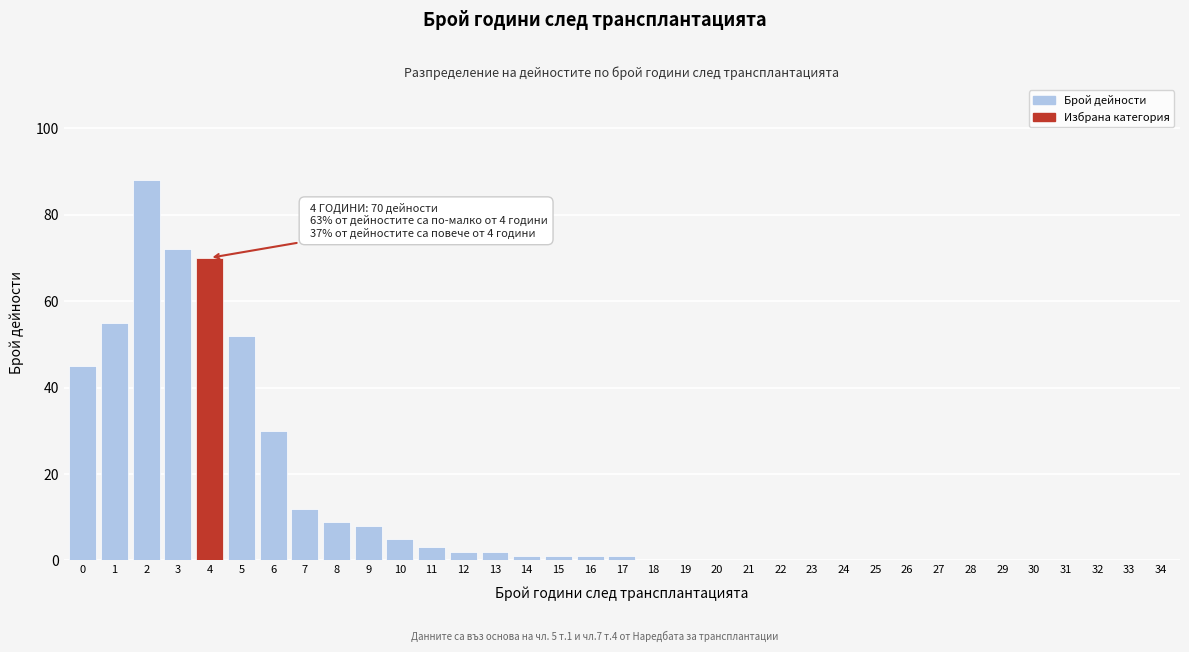

Is it true that the value at 31 is -45?

False